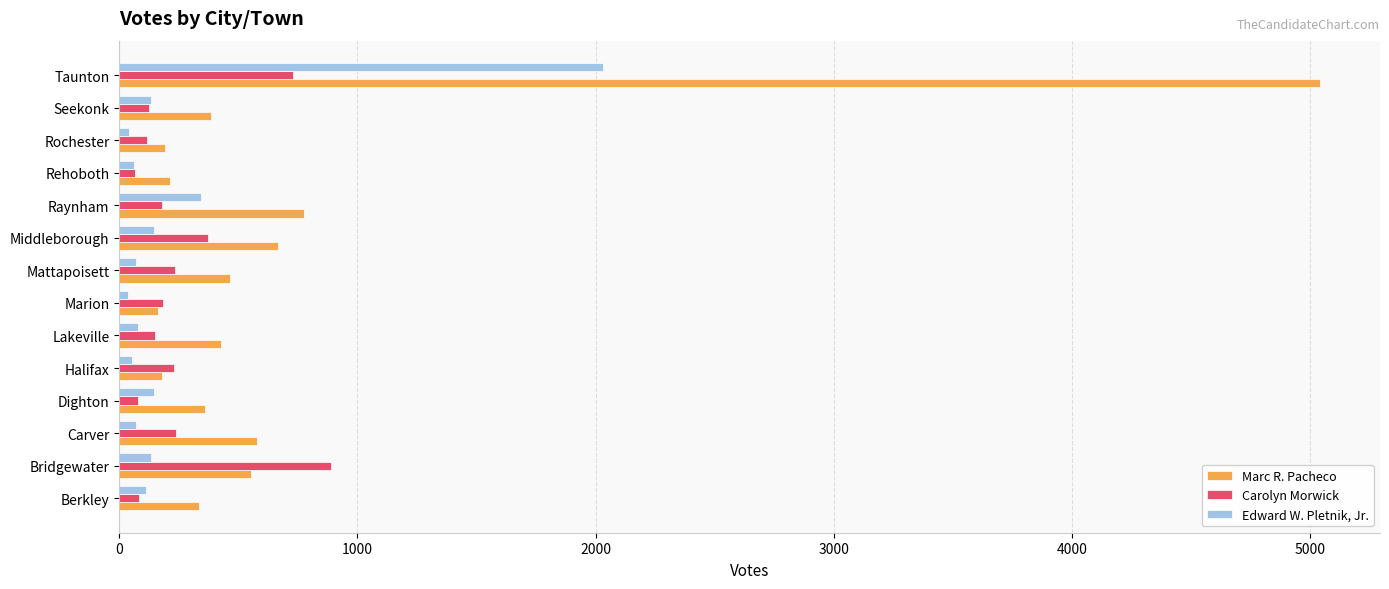

At which label does Marc R. Pacheco reach its peak?

Taunton